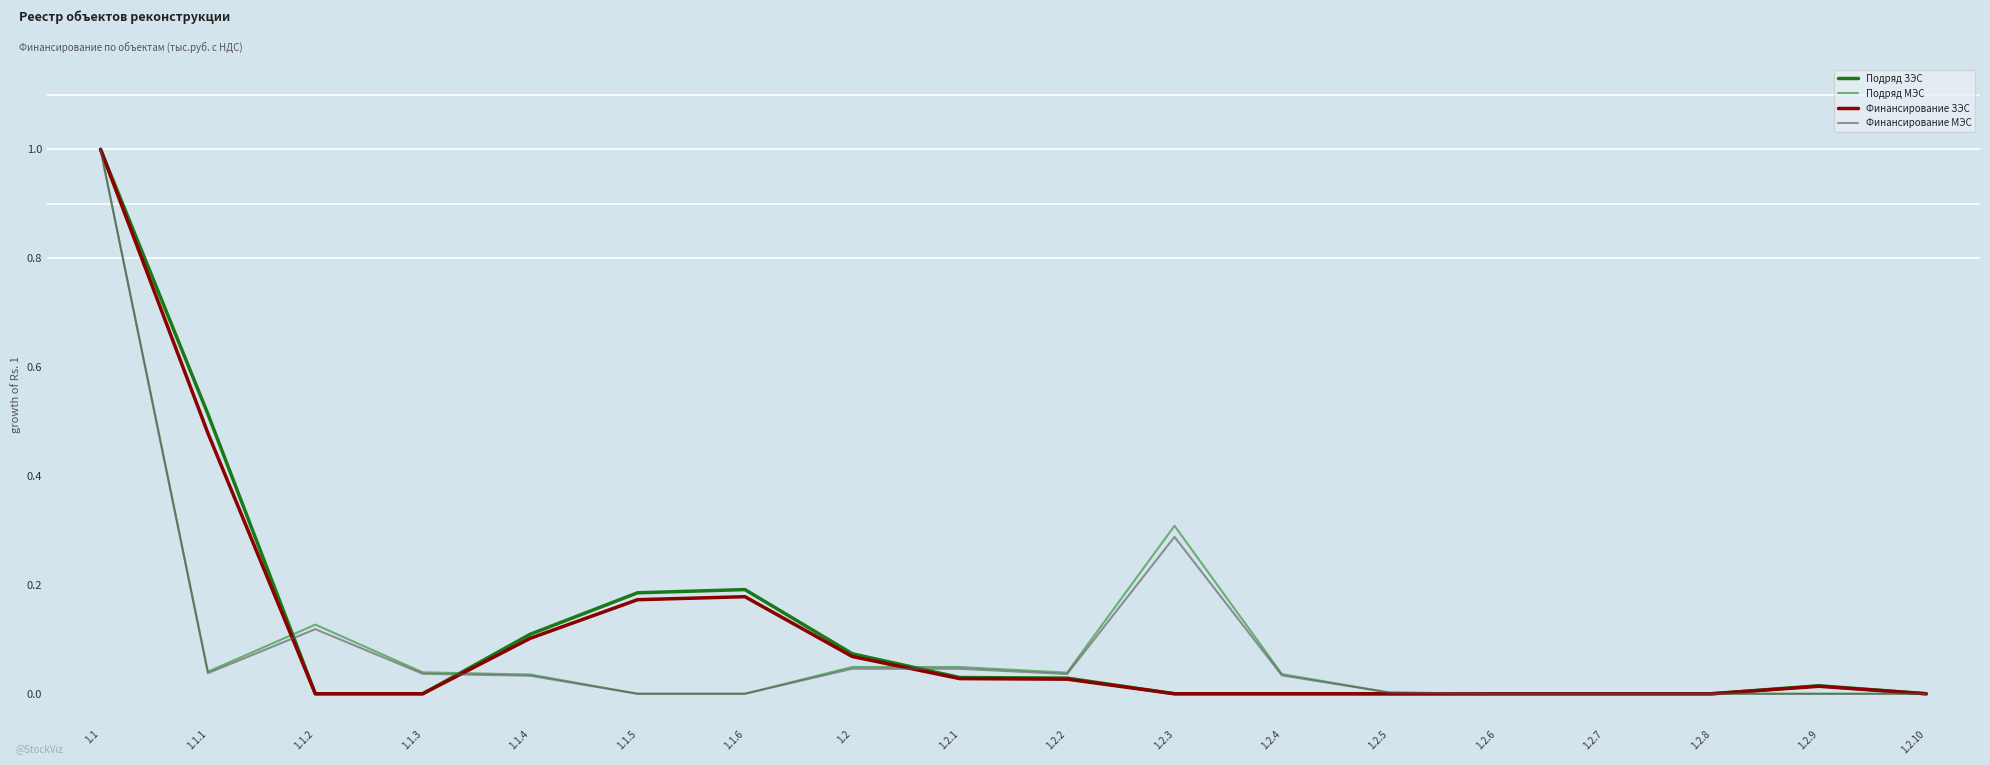

How many lines are shown in the chart?

4